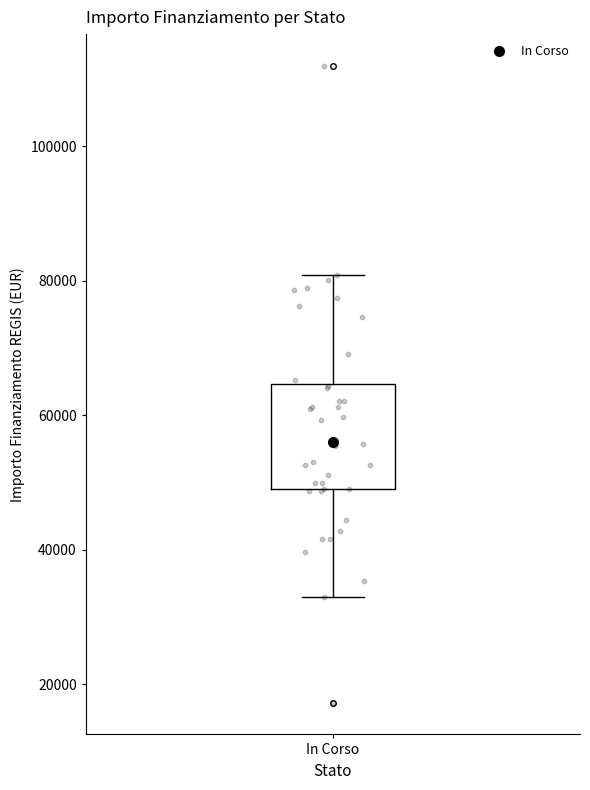

Transcribe this box plot: give where the median line is, the range the box spans, and where the two whiskers end, as read against the y-axis. The values are not printed on the chart, so give them approximately, as read against the axis.

median 56000, box 50000 to 64000, whiskers 32000 to 80000